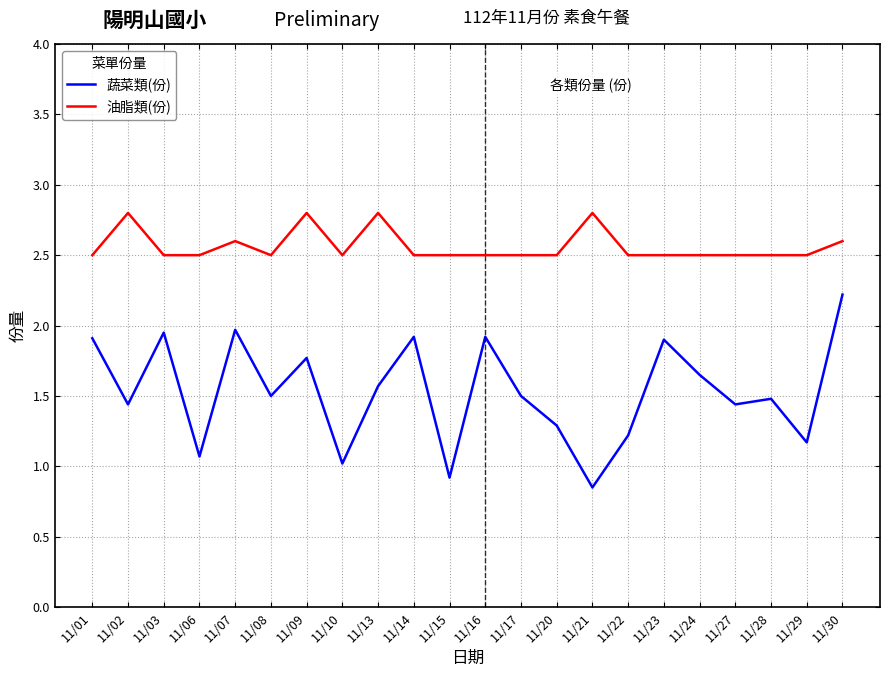

What is the spread (max minus min) of values at 11/28?

1.0